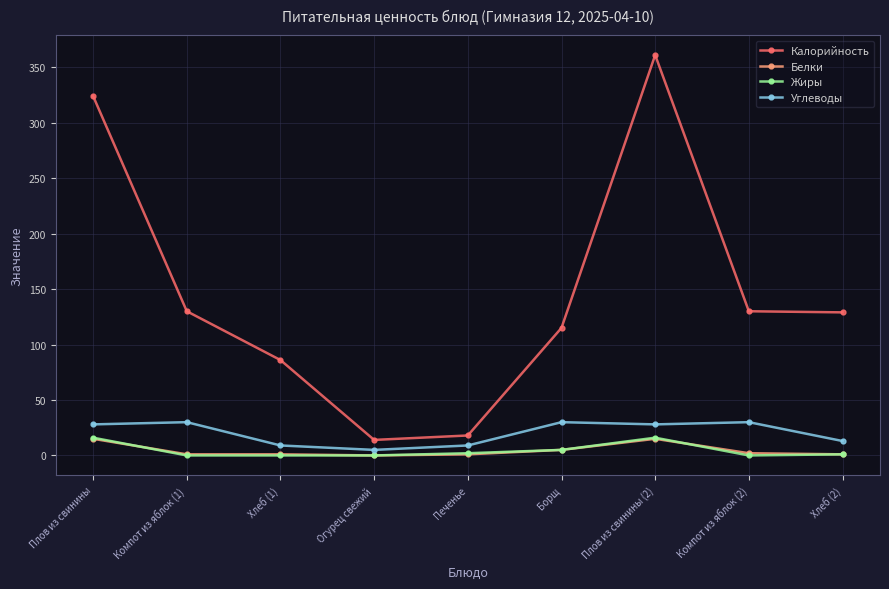

Which series has the largest total across all categories?

Калорийность